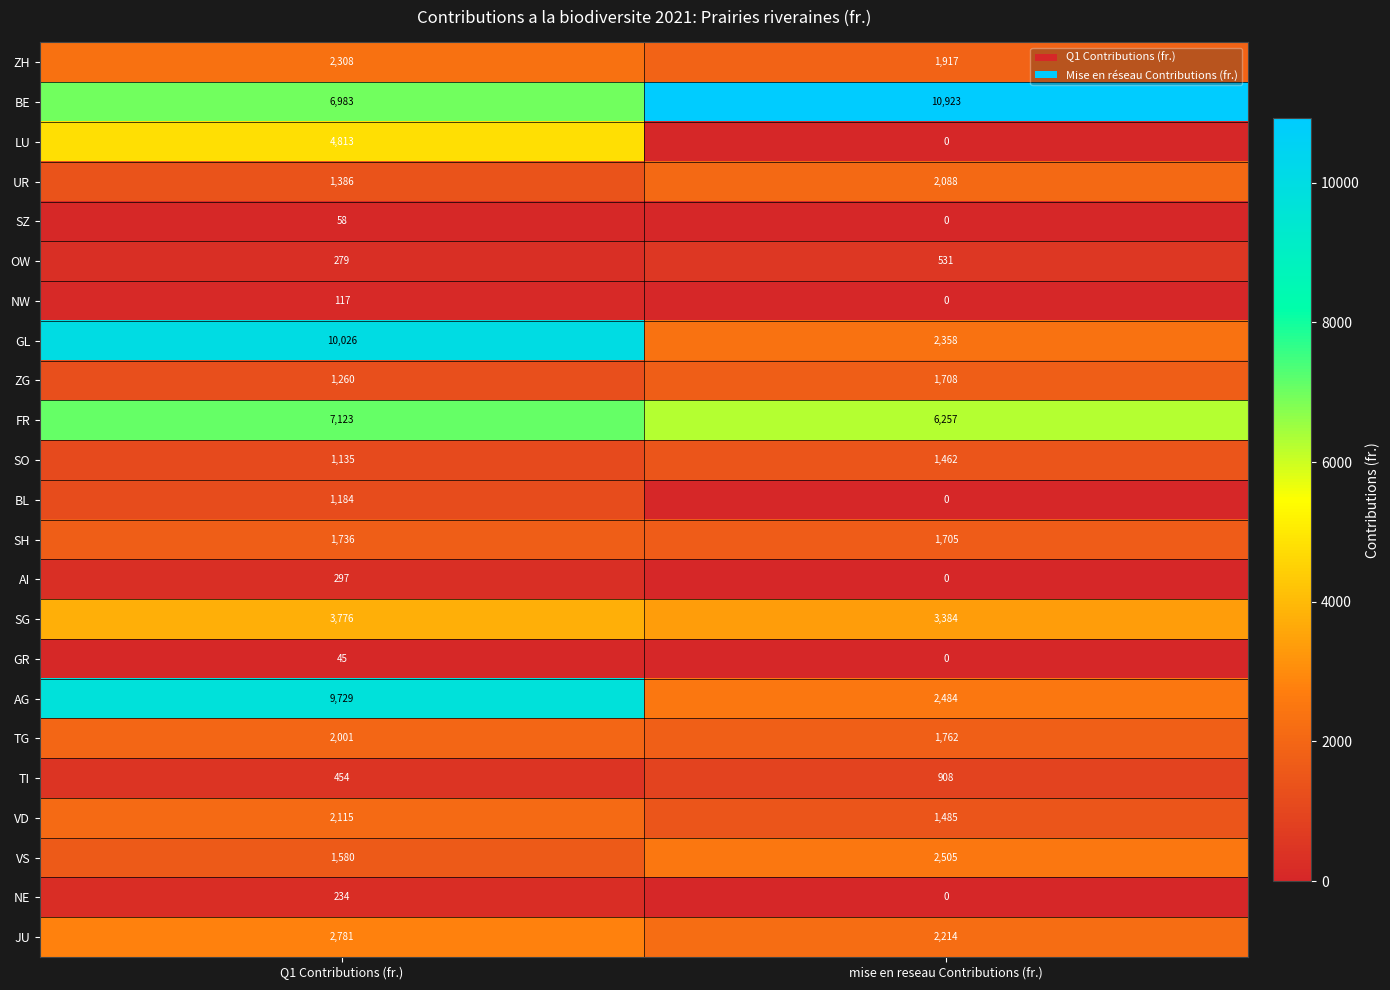

What is the difference between the VS values at mise en reseau Contributions (fr.) and Q1 Contributions (fr.)?

925